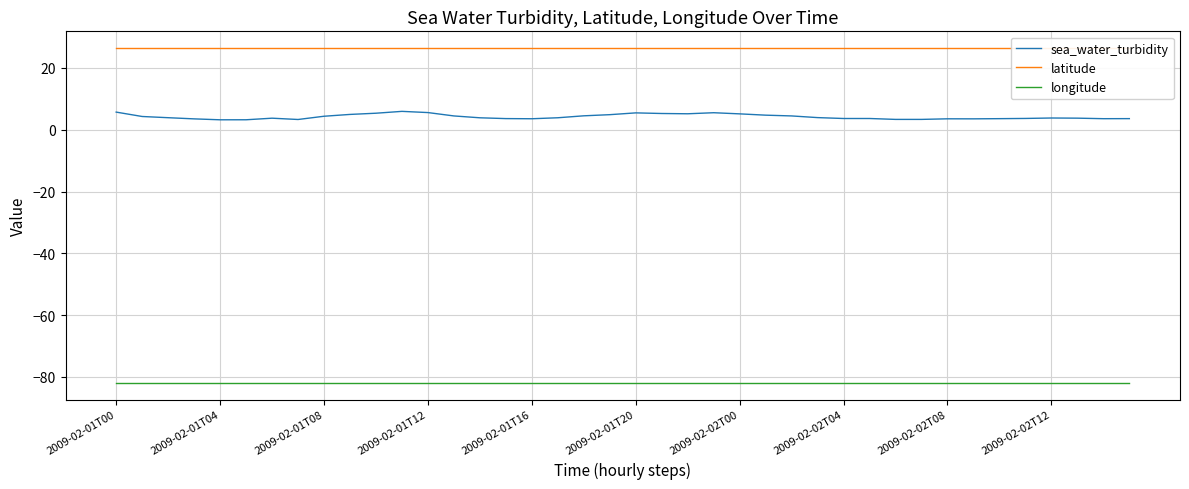

What is the lowest value of the sea_water_turbidity series?

3.2